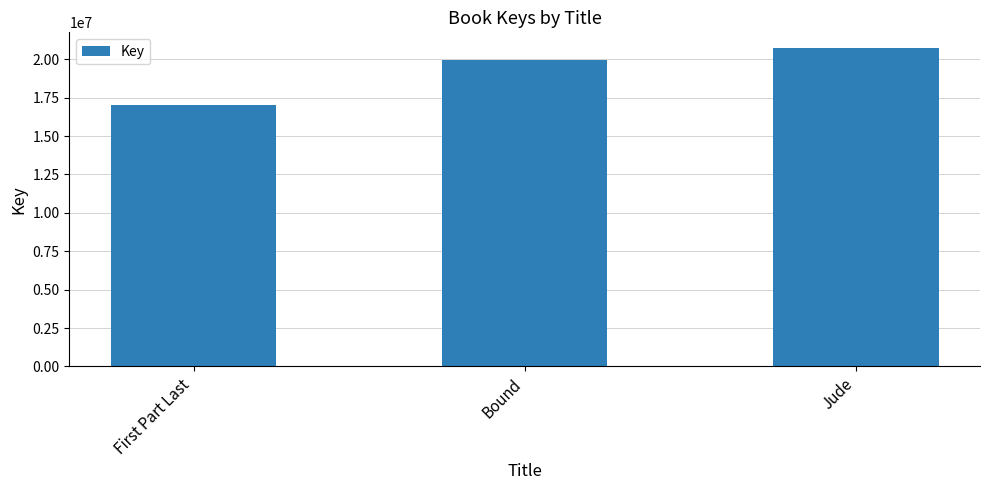

At which category does the chart reach its minimum across all series?

First Part Last